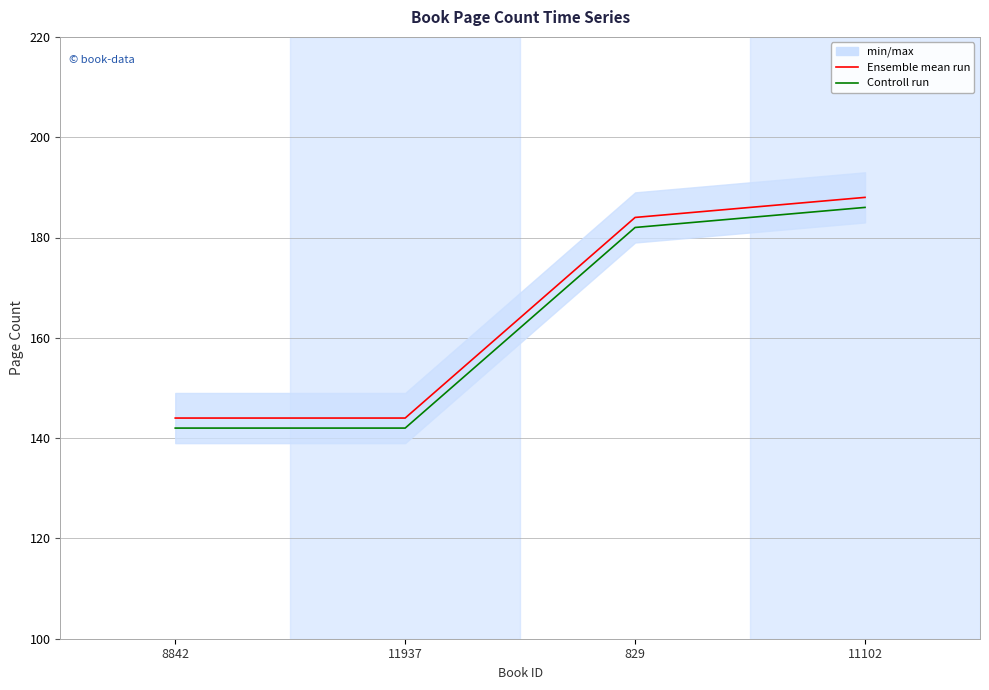

What is the average value of the Ensemble mean run series?

165